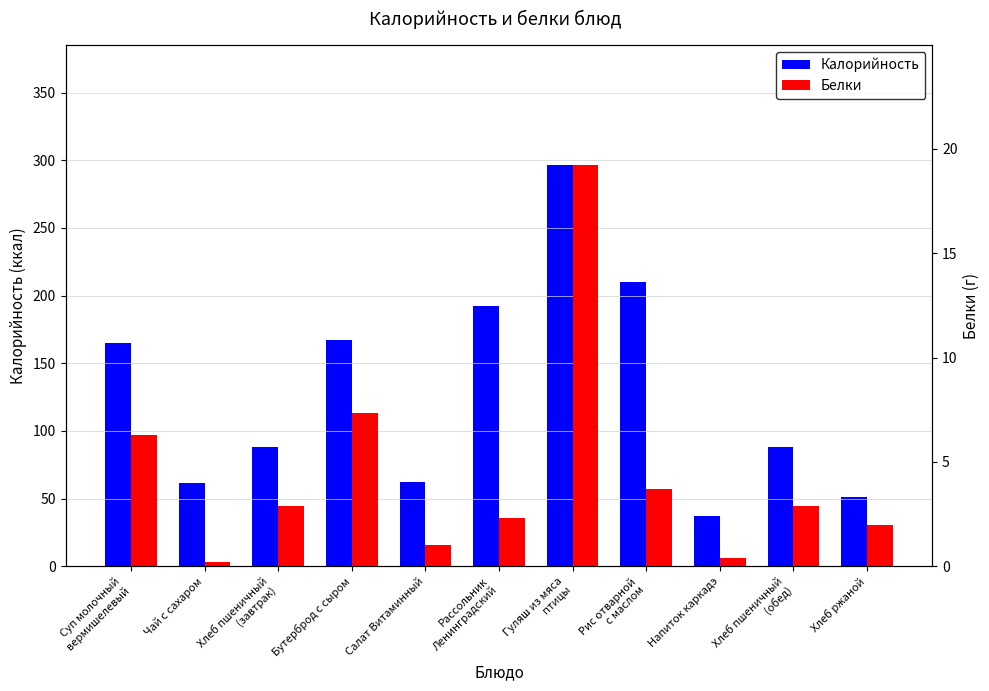

What are all the series names shown in the legend?

Калорийность, Белки